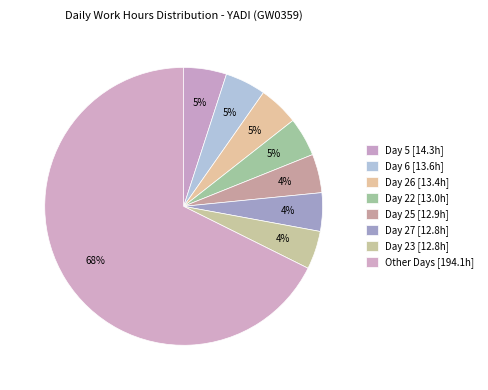

Is there a majority slice in this chart?

Yes